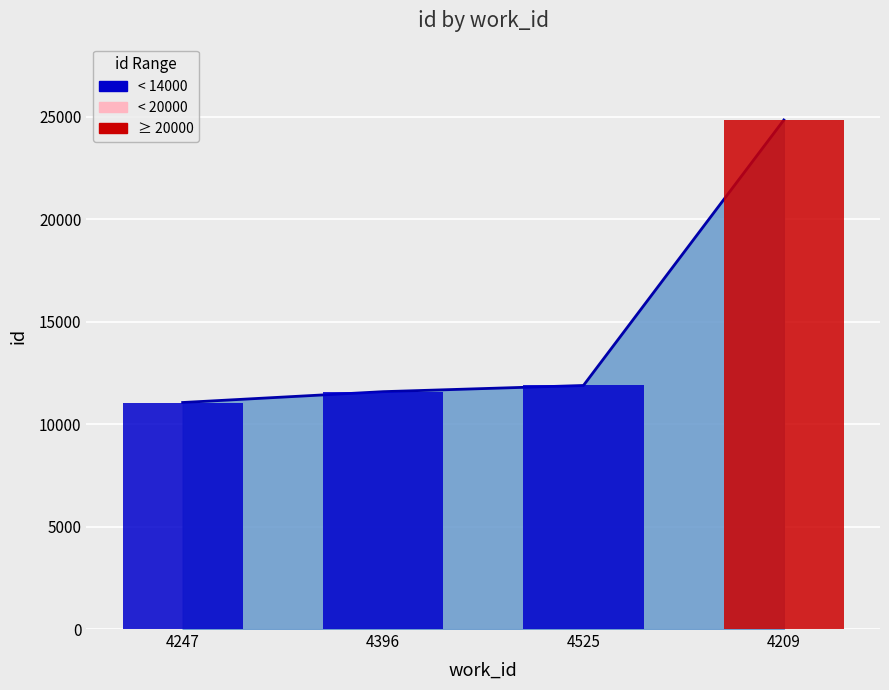

How many bars are there in total?

4